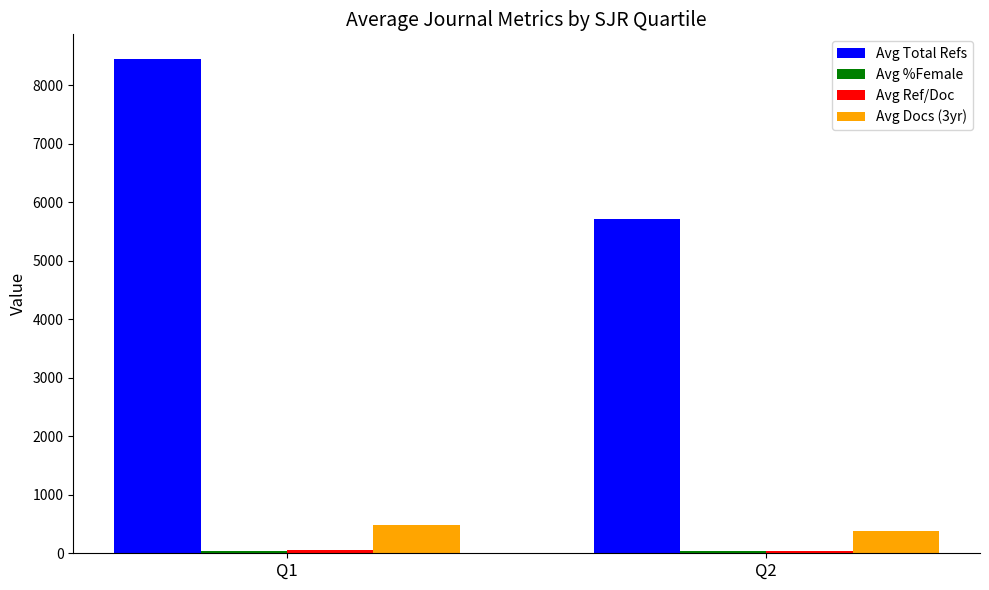

What is the sum of the Avg Total Refs values at Q1 and Q2?

14161.4